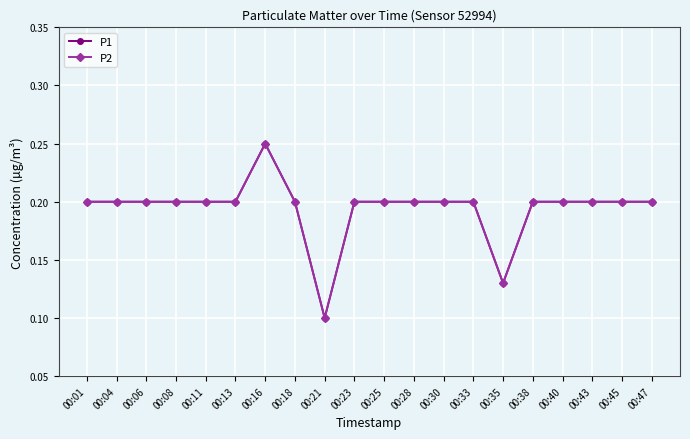

What is the value of the P2 point at the 2nd from the left?

0.2